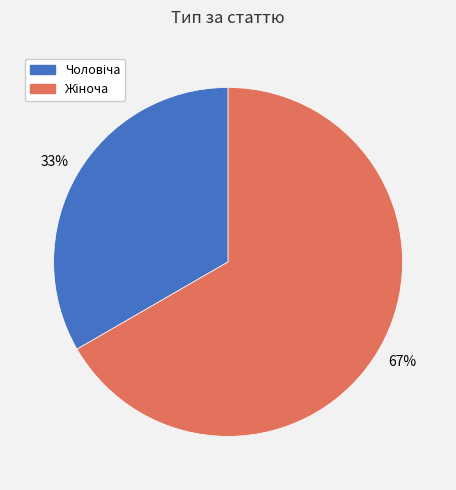

Does any single category account for the majority?

Yes